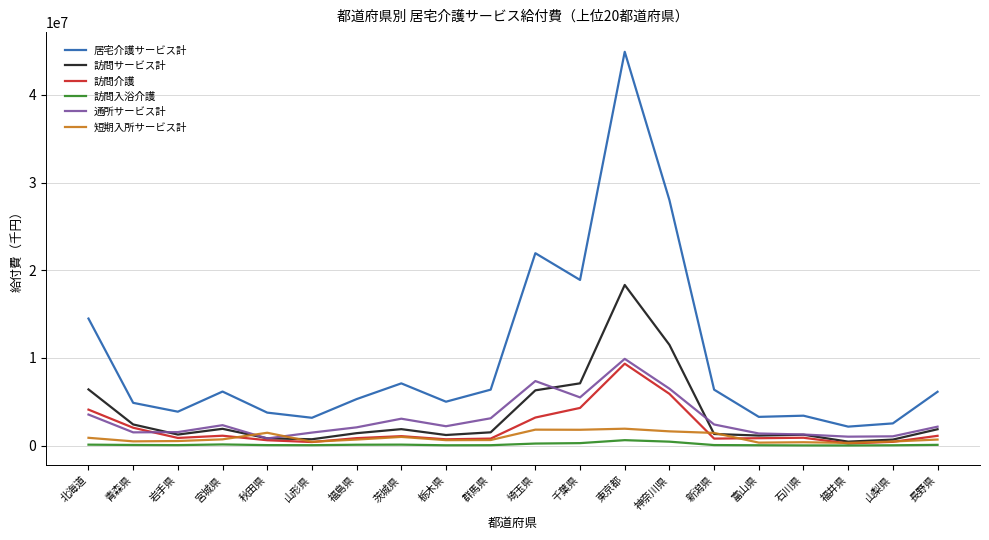

True or false: 居宅介護サービス計 and 訪問サービス計 intersect in this chart.

False